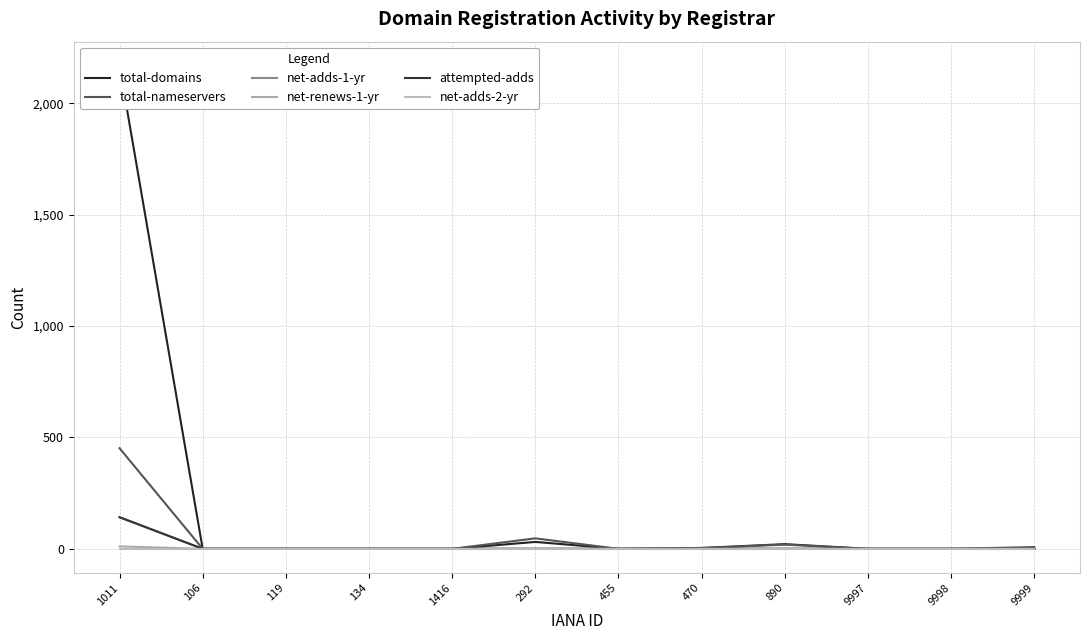

Is this an area chart (filled region under the line)?

No